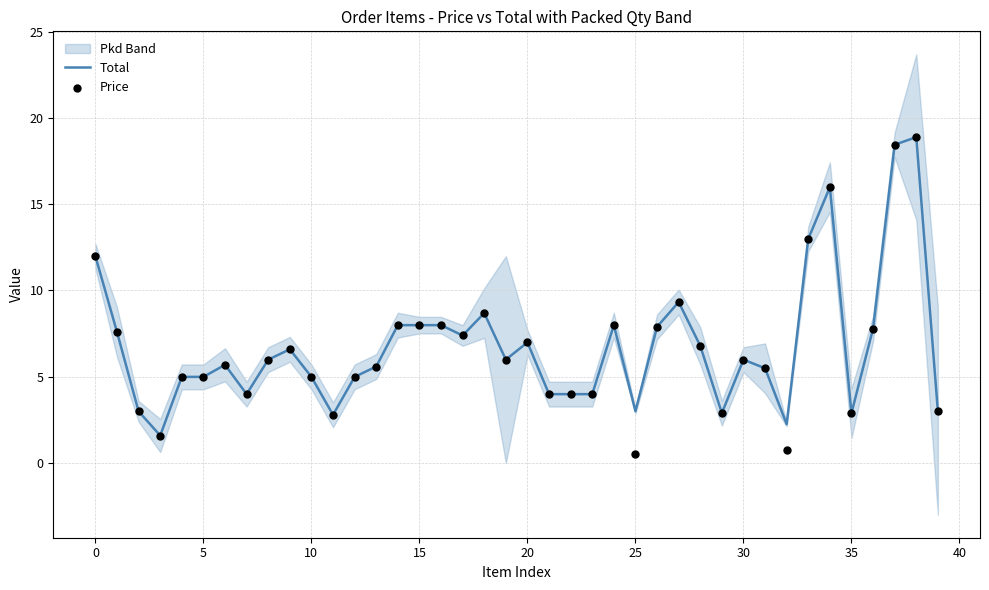

The value of Total at 25 is 3.0. True or false?

True